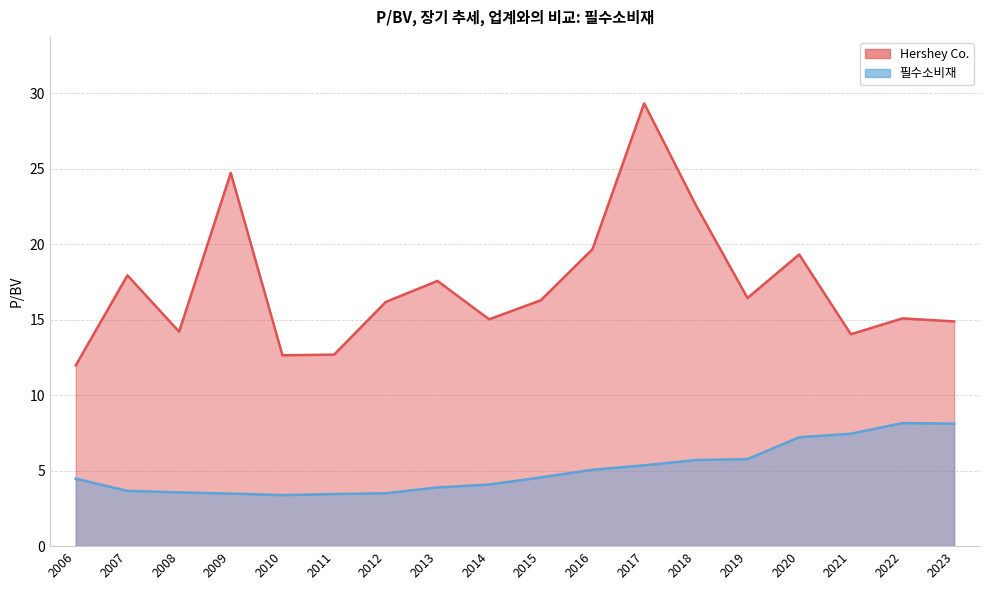

The value of Hershey Co. at 2014 is 15.0. True or false?

True